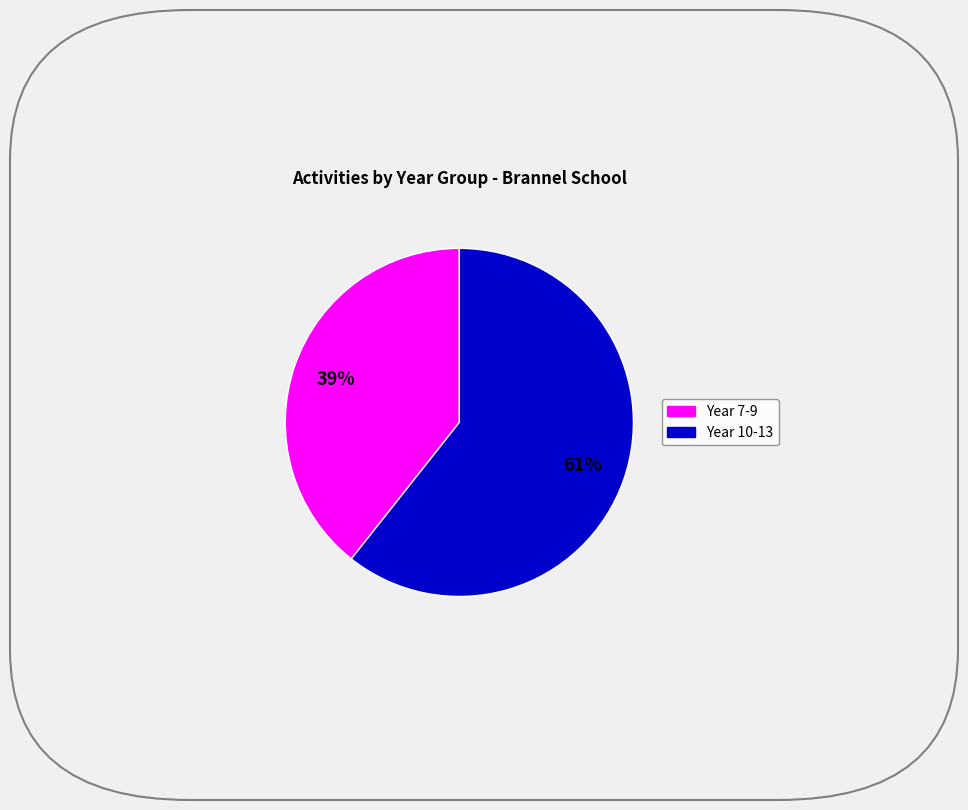

Count the number of slices in the pie.

2